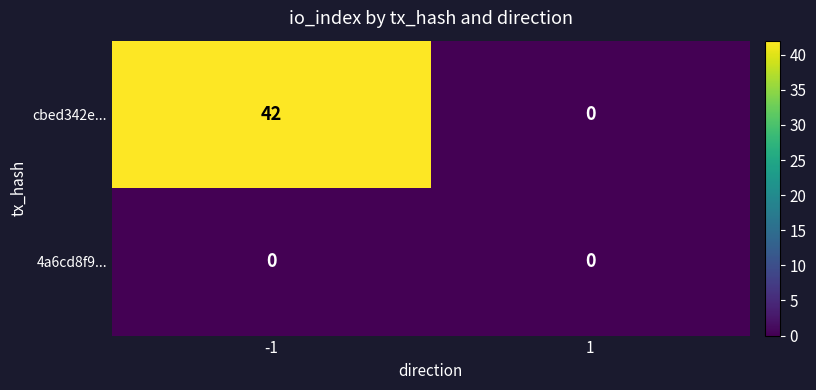

What is the total value across all series at -1?

42